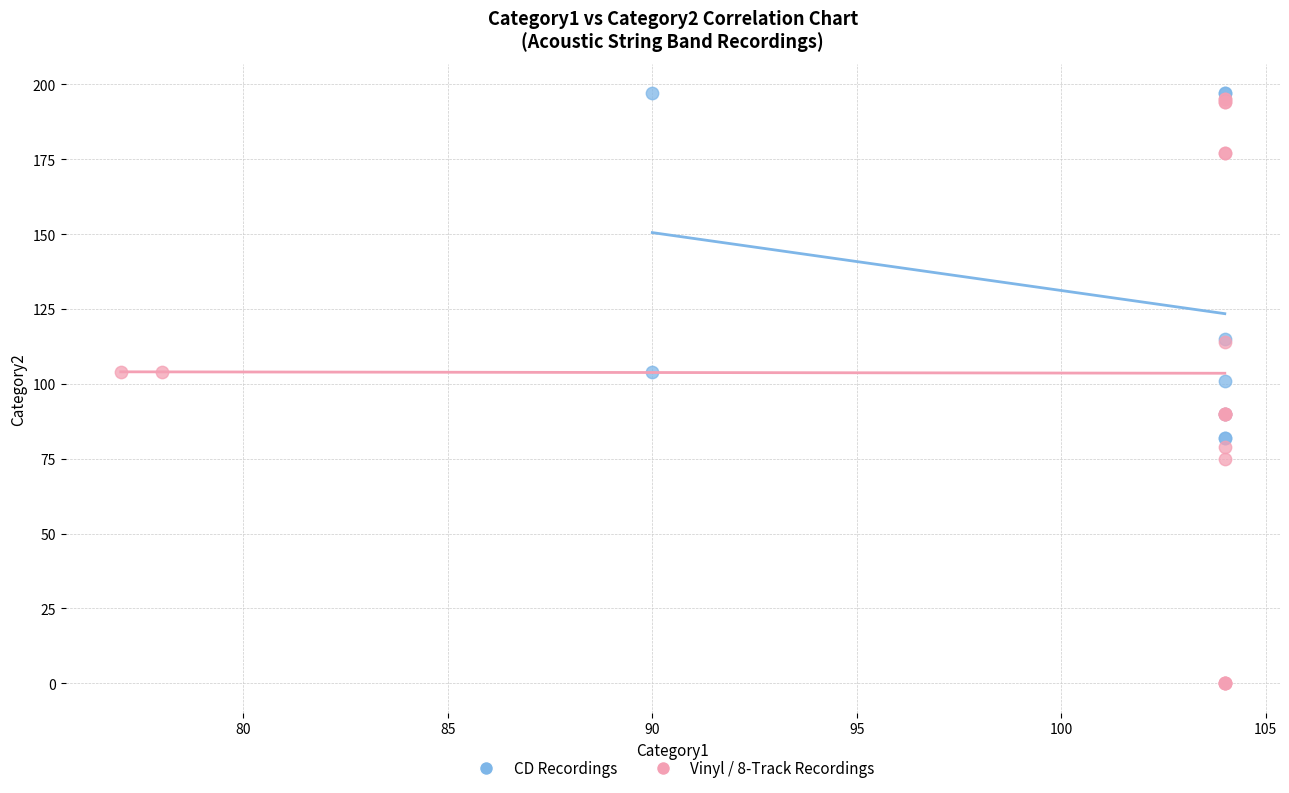

Which series has the widest spread of Y values?

Vinyl / 8-Track Recordings